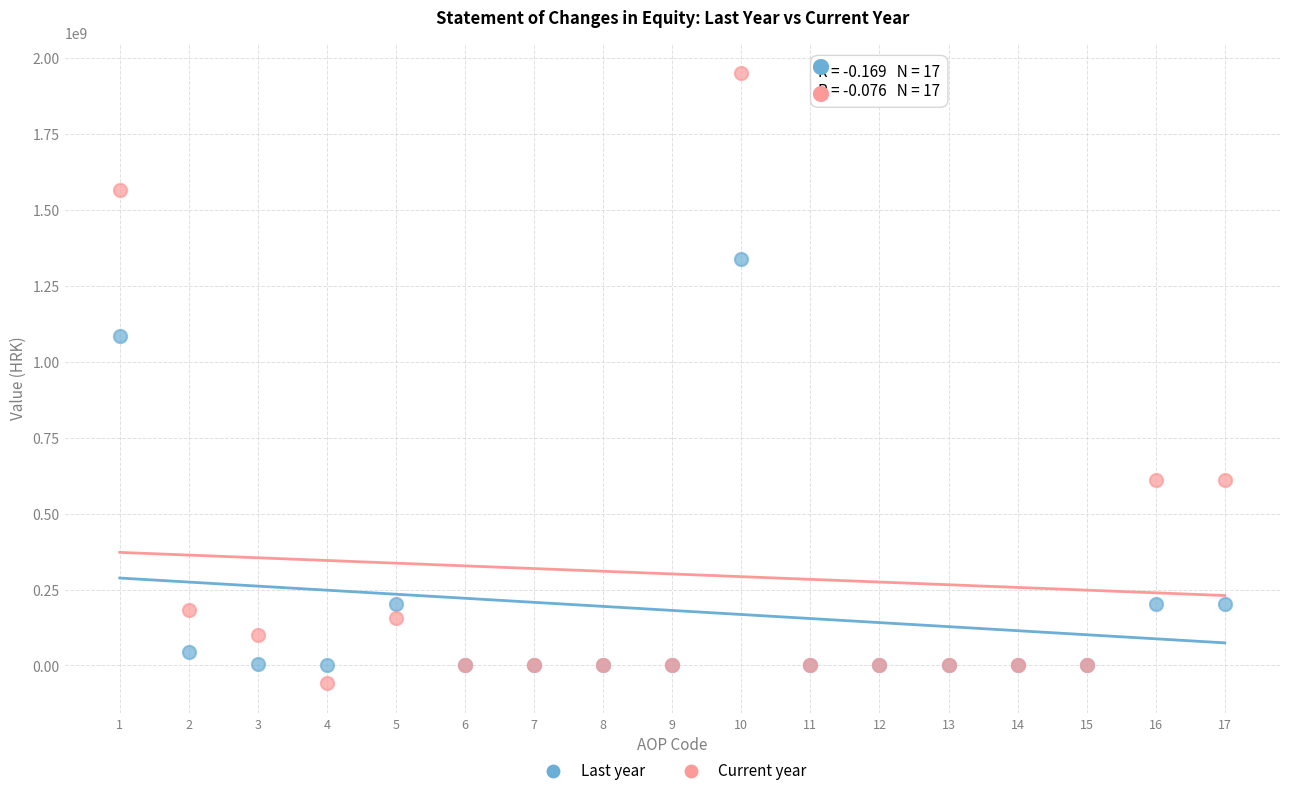

Which series contains the lowest Y value?

Current year